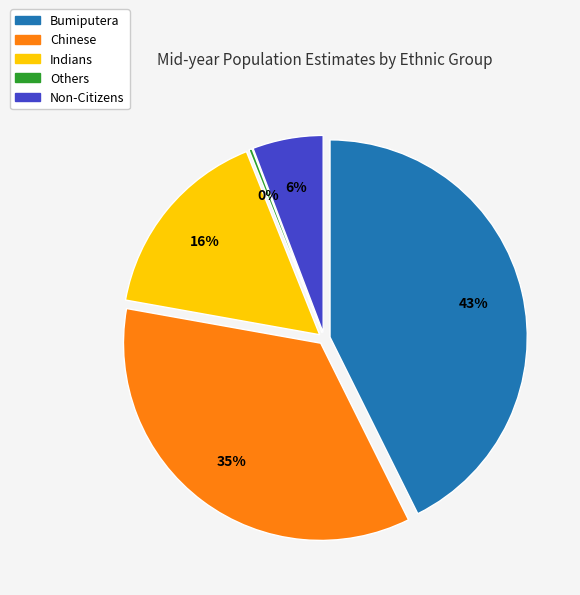

Is it true that Chinese is 35% of the pie?

True